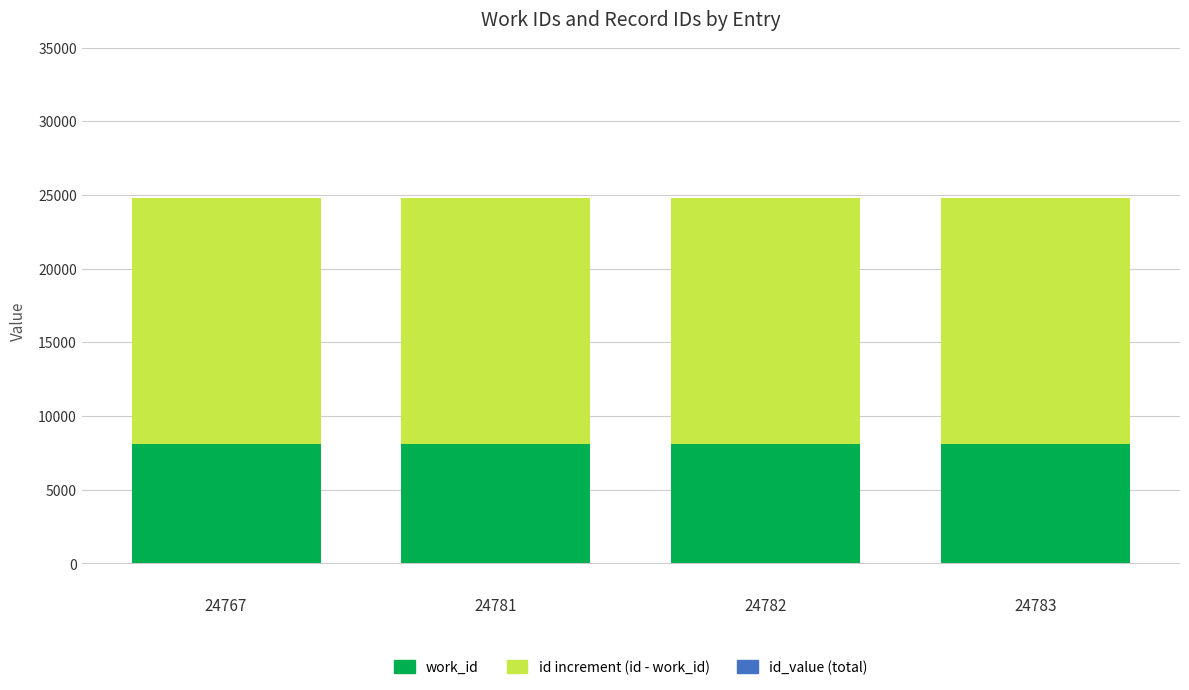

Are the bars horizontal?

No